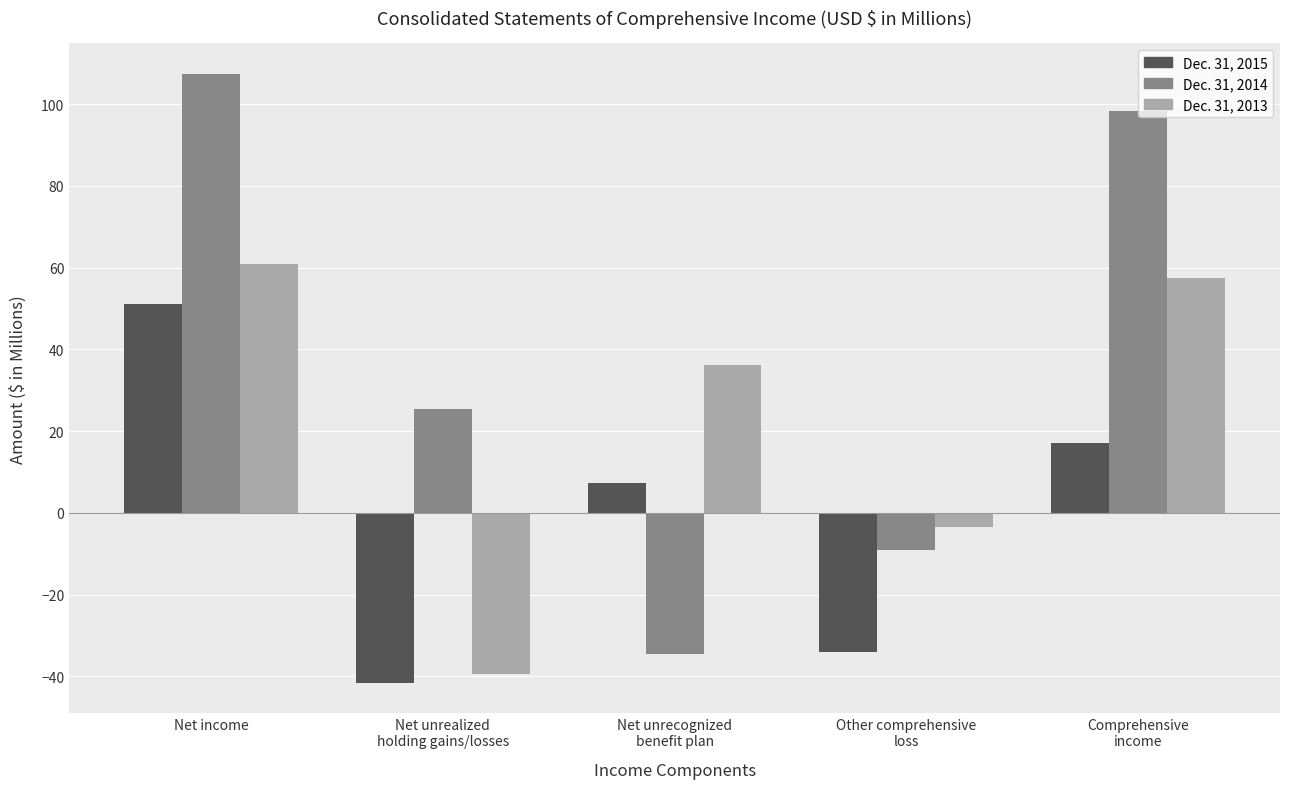

How many values in Dec. 31, 2015 are below zero?

2